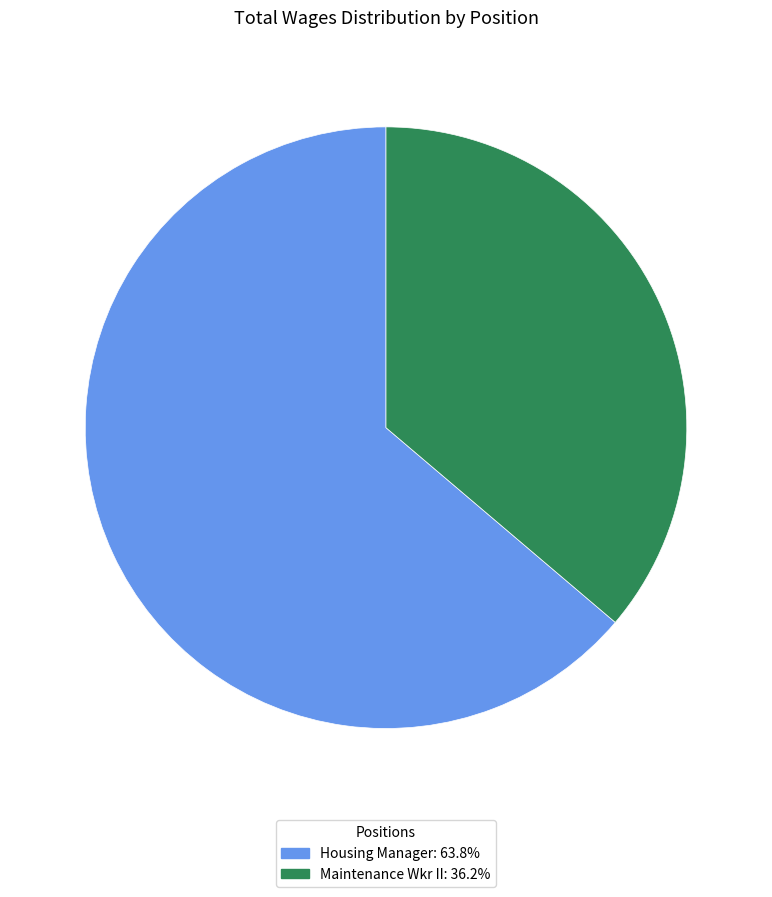

Does Housing Manager represent more than half of the total?

Yes